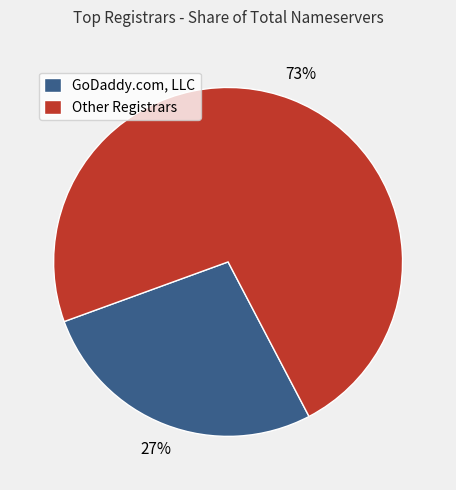

Which category has the biggest portion of the pie?

Other Registrars